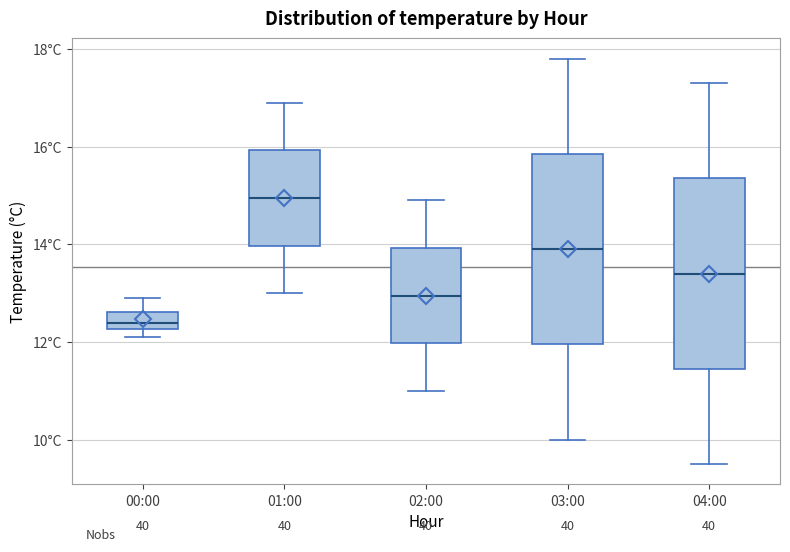

Which box has the lowest median line?

00:00